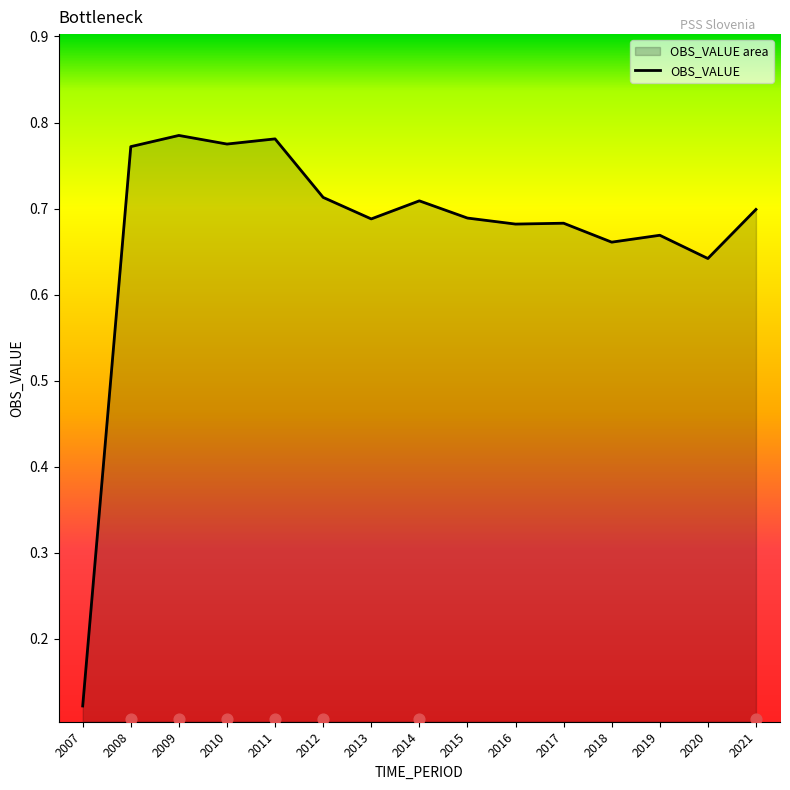

Between 2013 and 2014, which is larger?

2014